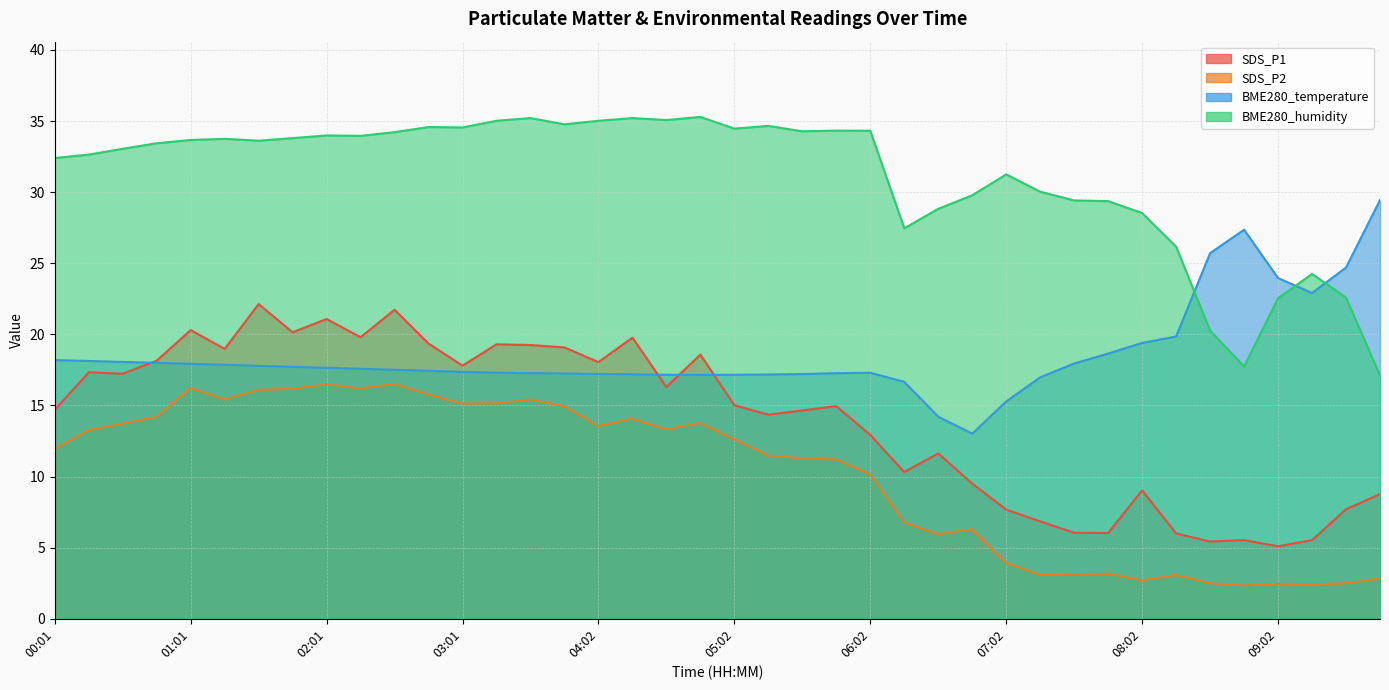

What is the sum of all BME280_temperature values?

744.0